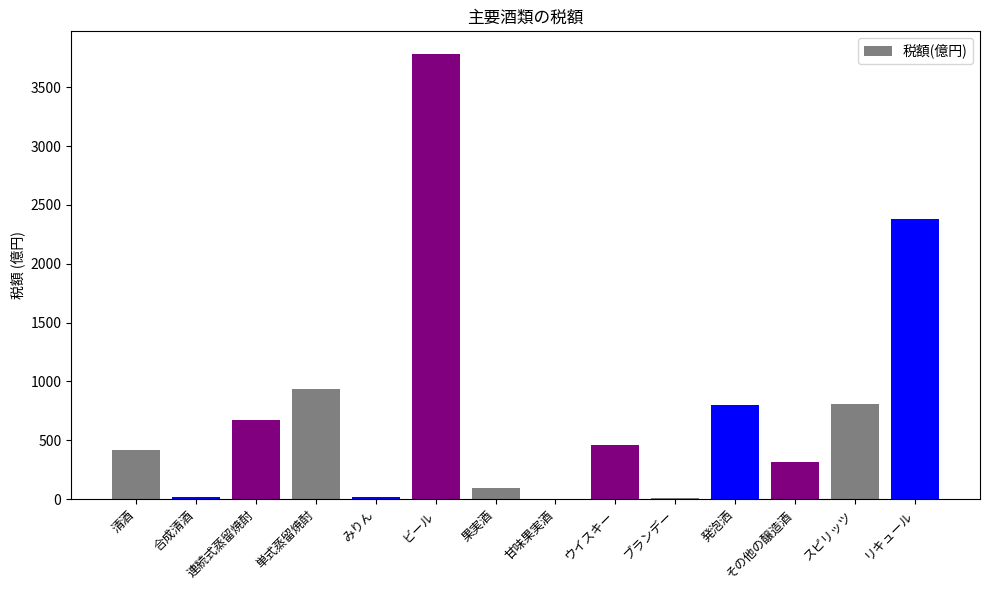

What is the difference between the values at 甘味果実酒 and その他の醸造酒?

308